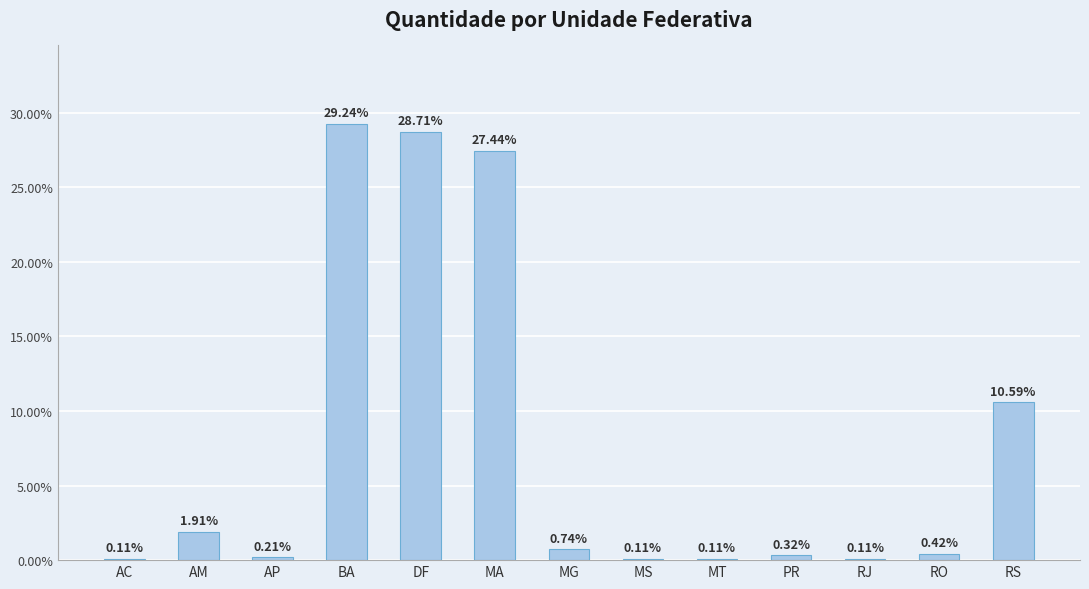

Between MT and PR, which is larger?

PR